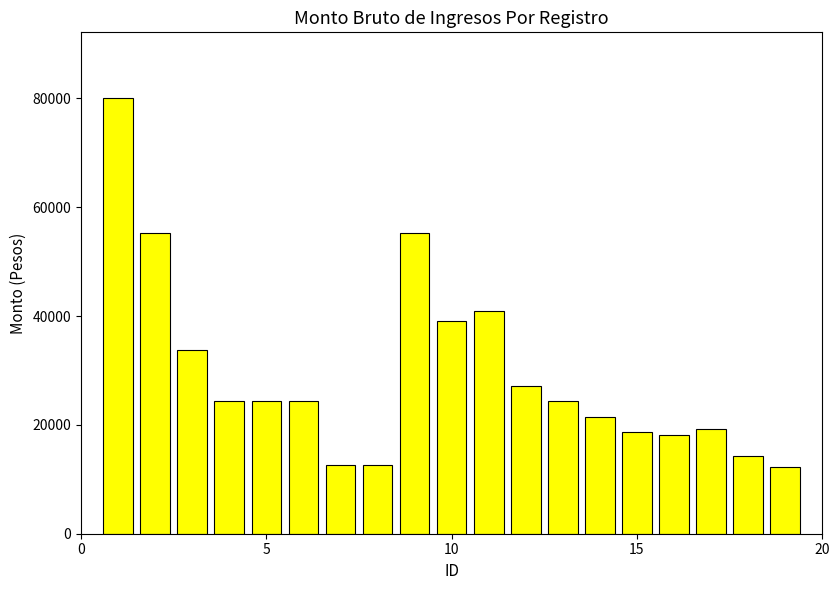

What is the smallest value displayed?

12211.8